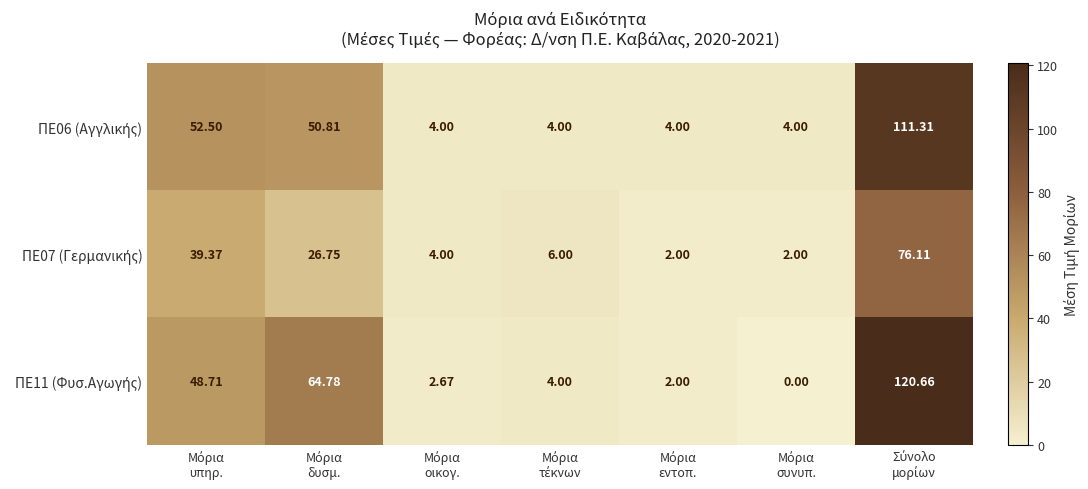

Which category has the highest value across all series?

Σύνολο
μορίων